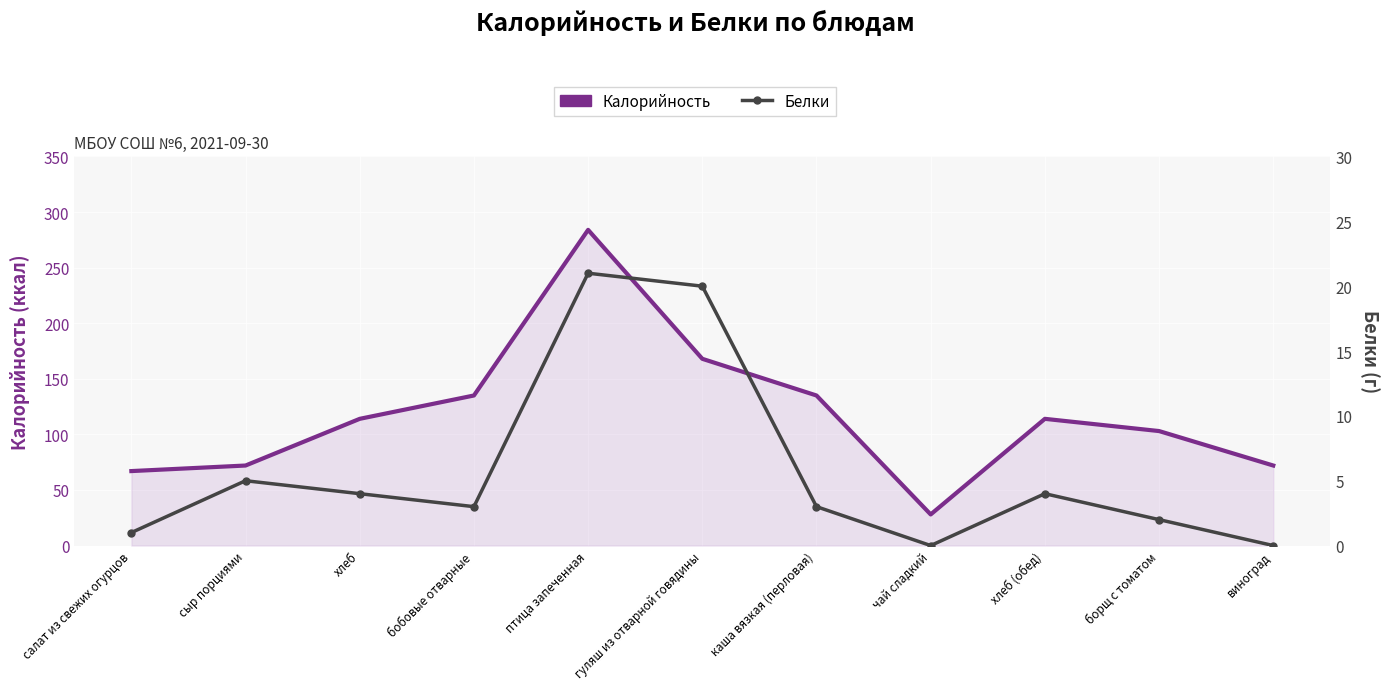

What is the label of the 4th point from the right?

чай сладкий